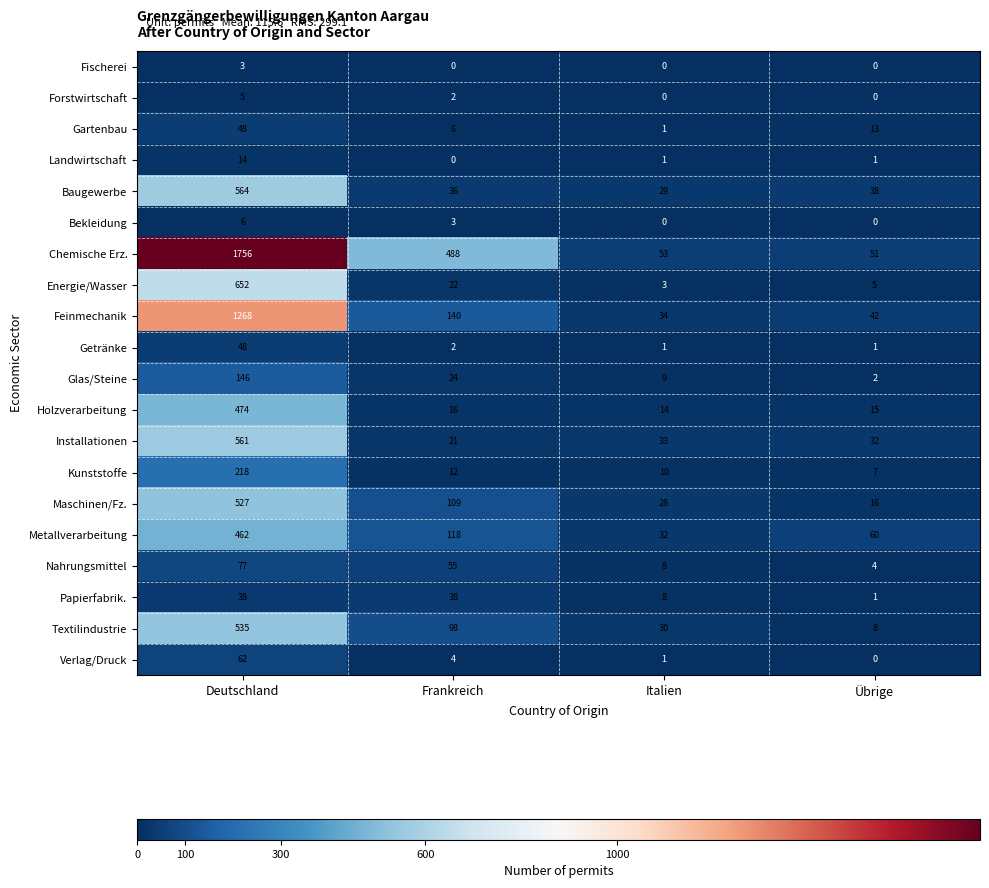

What is the sum of all Maschinen/Fz. values?

680